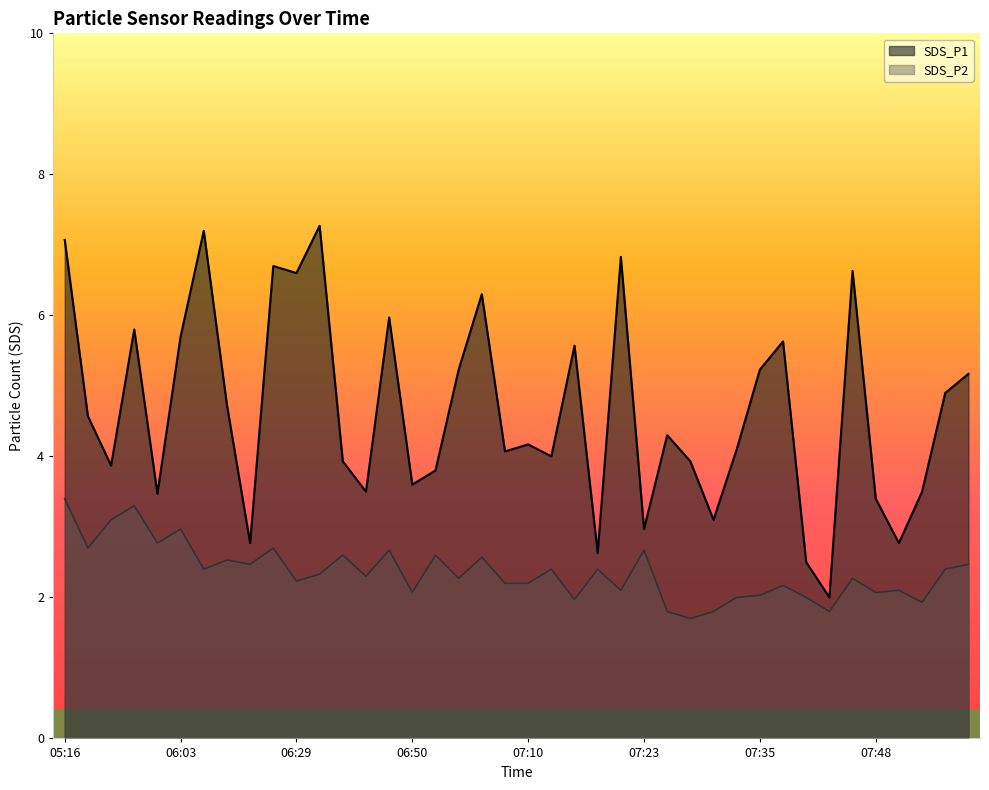

What is the difference between the maximum and minimum values in the SDS_P1 series?

5.3